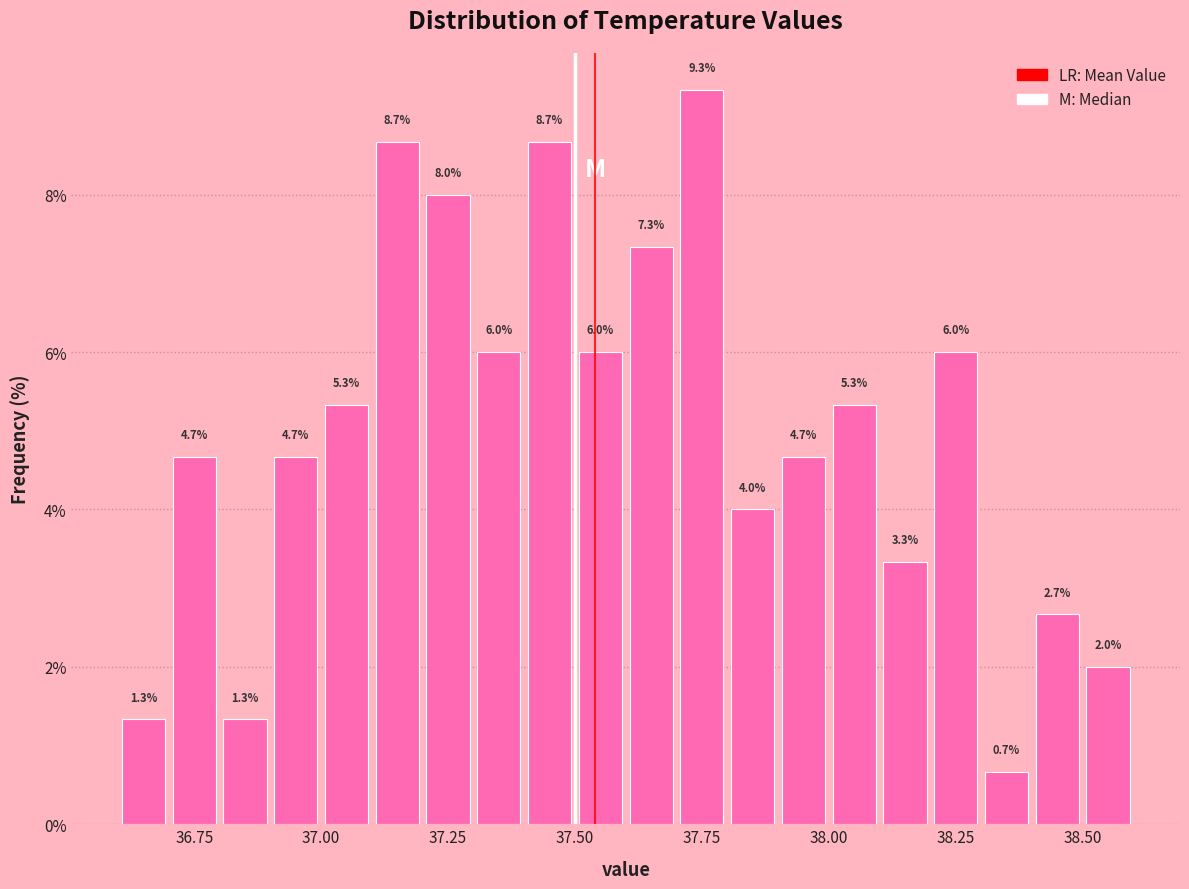

Around what value on the x-axis is the tallest bar? Give the approximate position of its centre, as read against the axis.

37.75